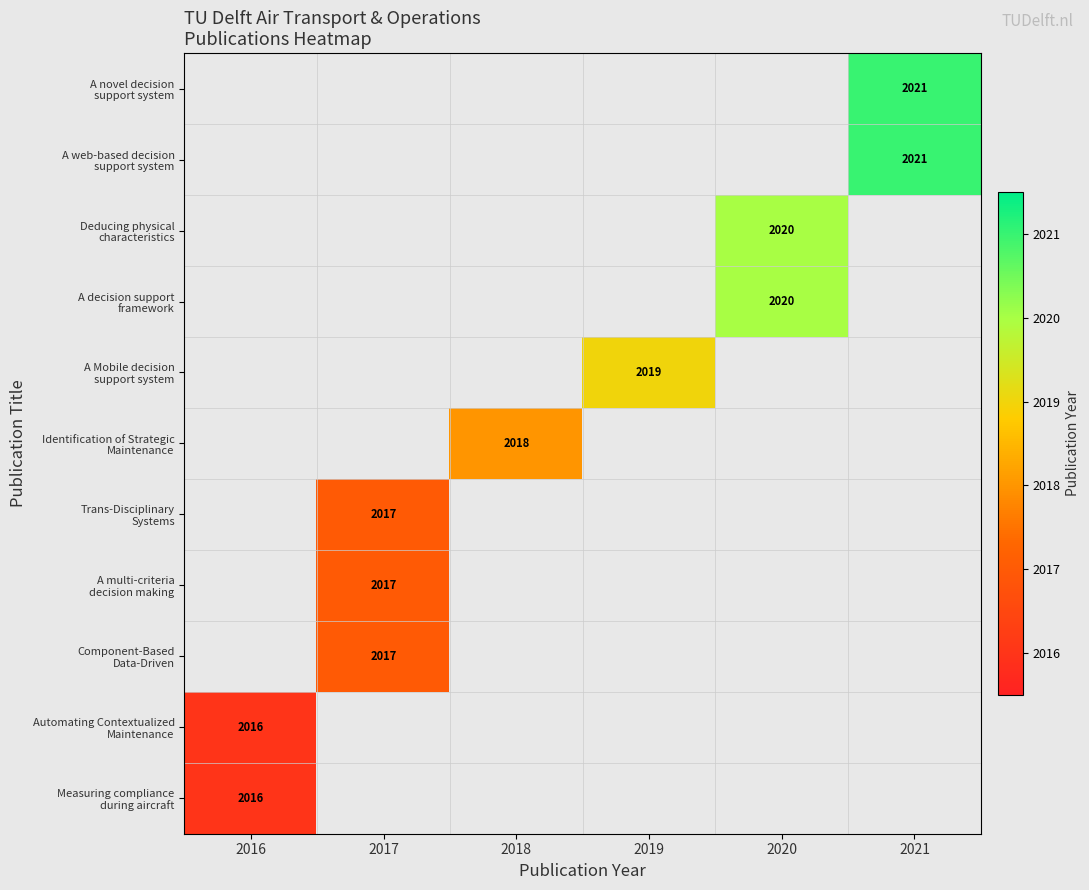

List the series in order of their overall mean, highest first.

A novel decision support system, A web-based decision support system, Deducing physical characteristics, A decision support framework, A Mobile decision support system, Identification of Strategic Maintenance, Trans-Disciplinary Systems, A multi-criteria decision making, Component-Based Data-Driven, Automating Contextualized Maintenance, Measuring compliance during aircraft